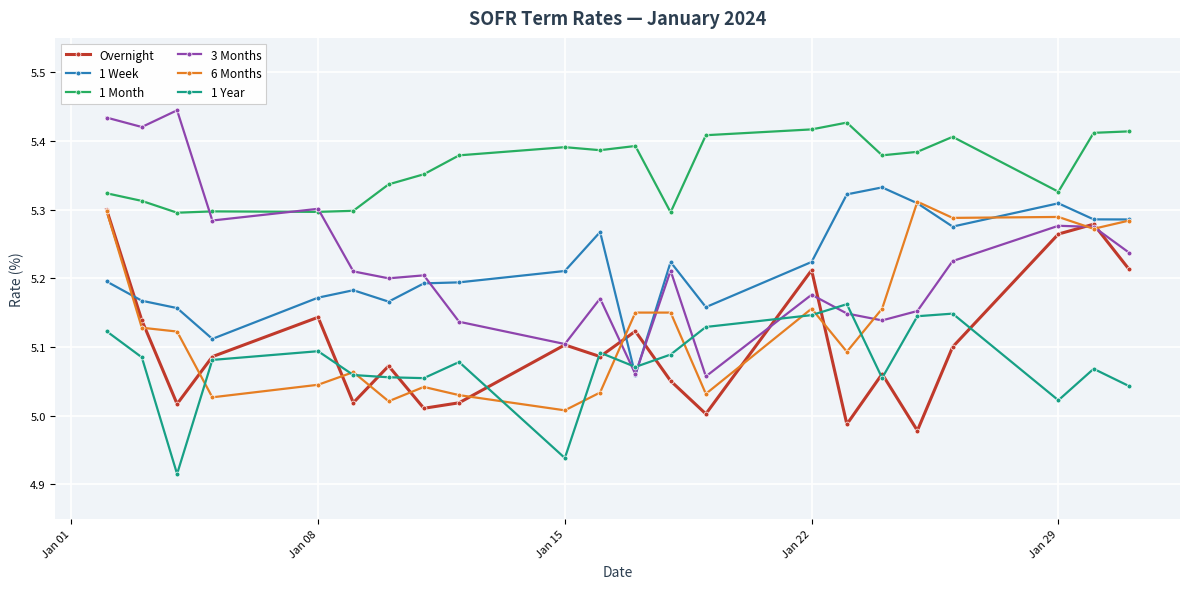

True or false: Overnight and 1 Month intersect in this chart.

False